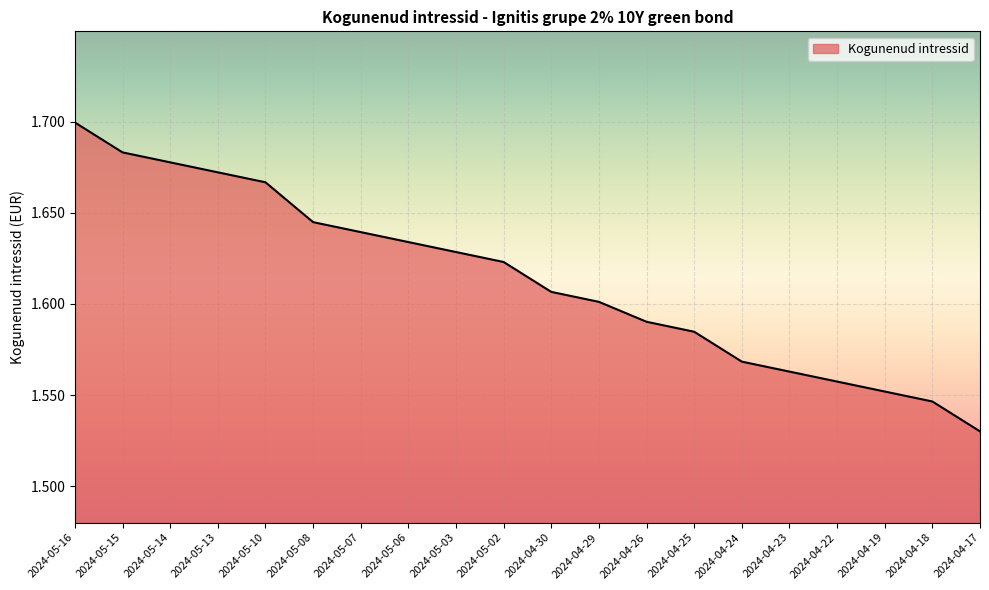

At which label is the value closest to 1?

2024-04-17